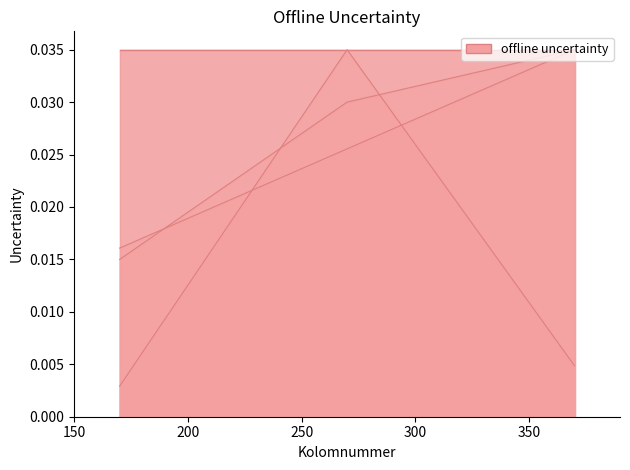

Which has a higher value, 270 or 370?

370